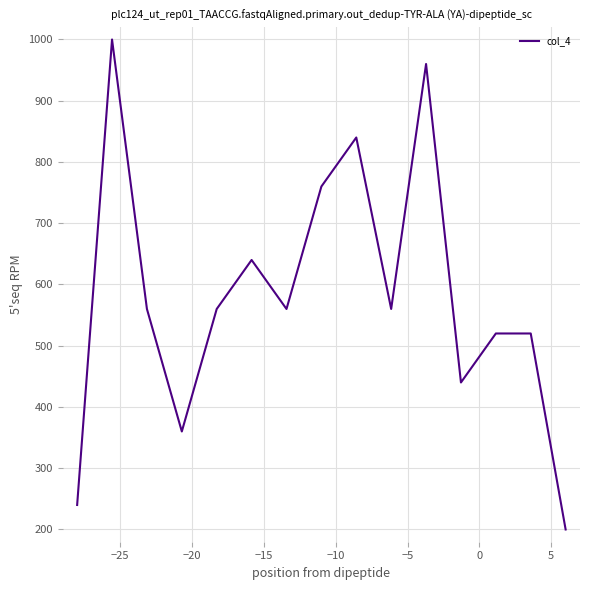

What is the maximum value shown in the chart?

1000